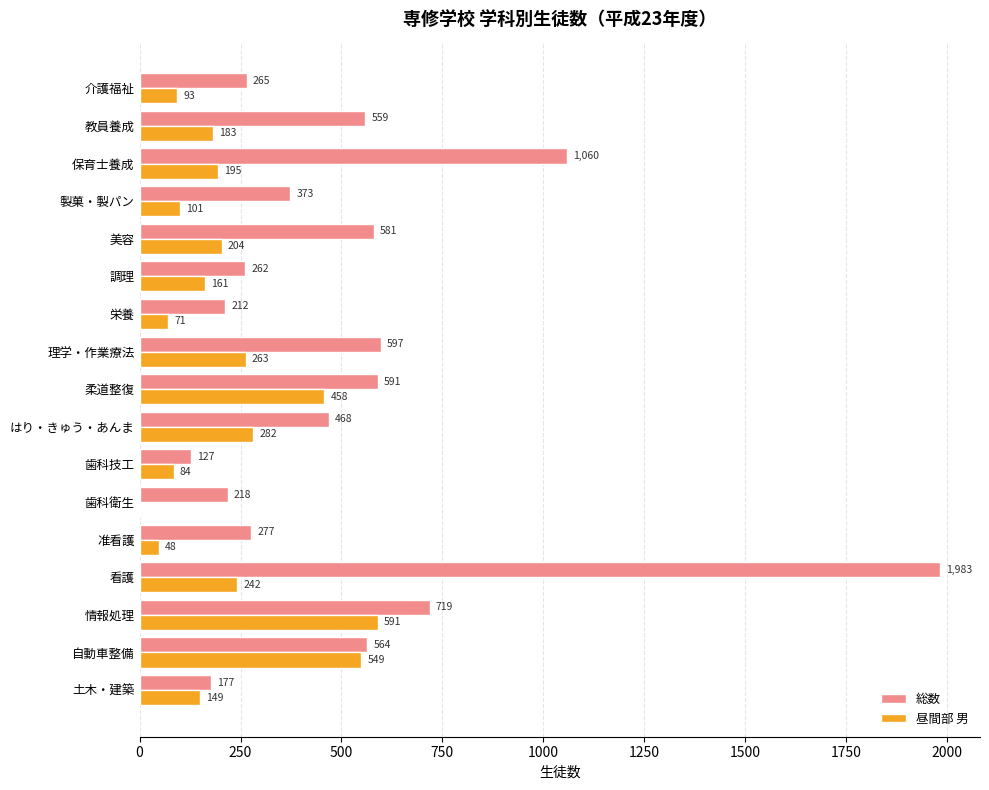

The value of 総数 at 理学・作業療法 is 597. True or false?

True